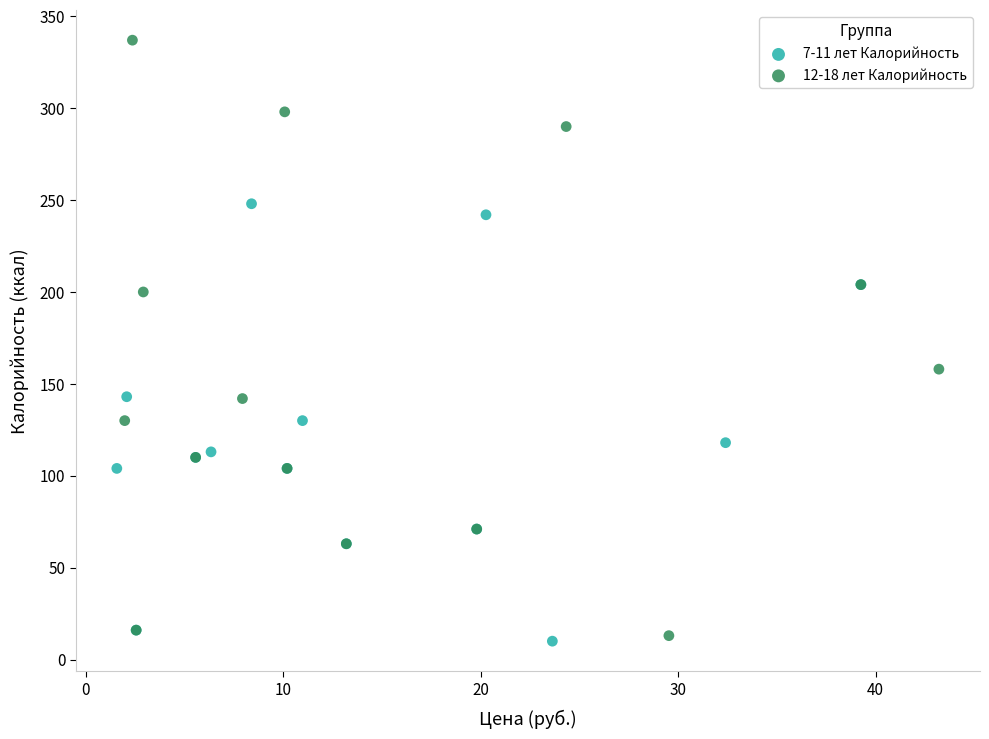

Which series has the widest spread of Y values?

12-18 лет Калорийность